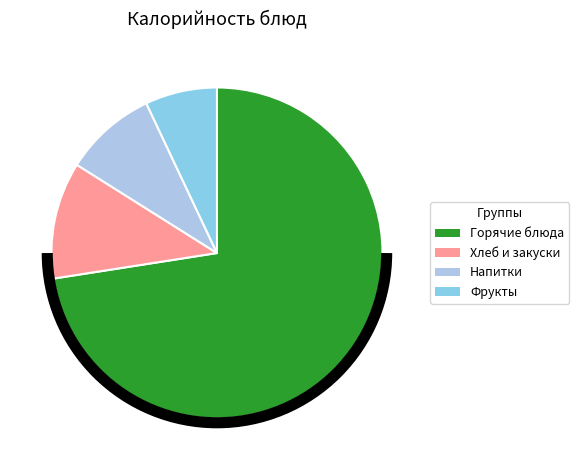

How many slices are in this pie chart?

4